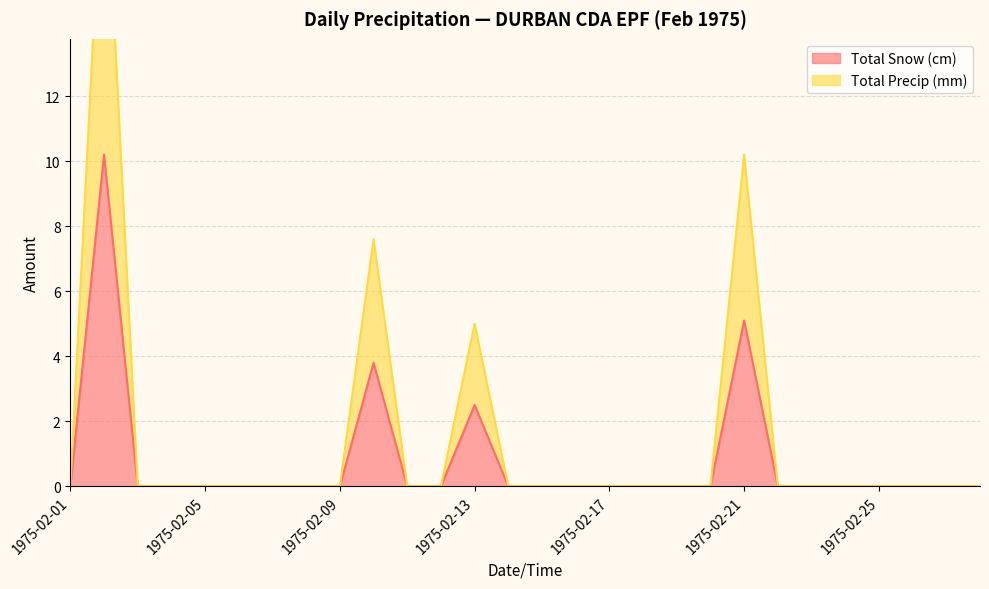

The Total Snow (cm) series shows 0.0 at 1975-02-25. True or false?

True